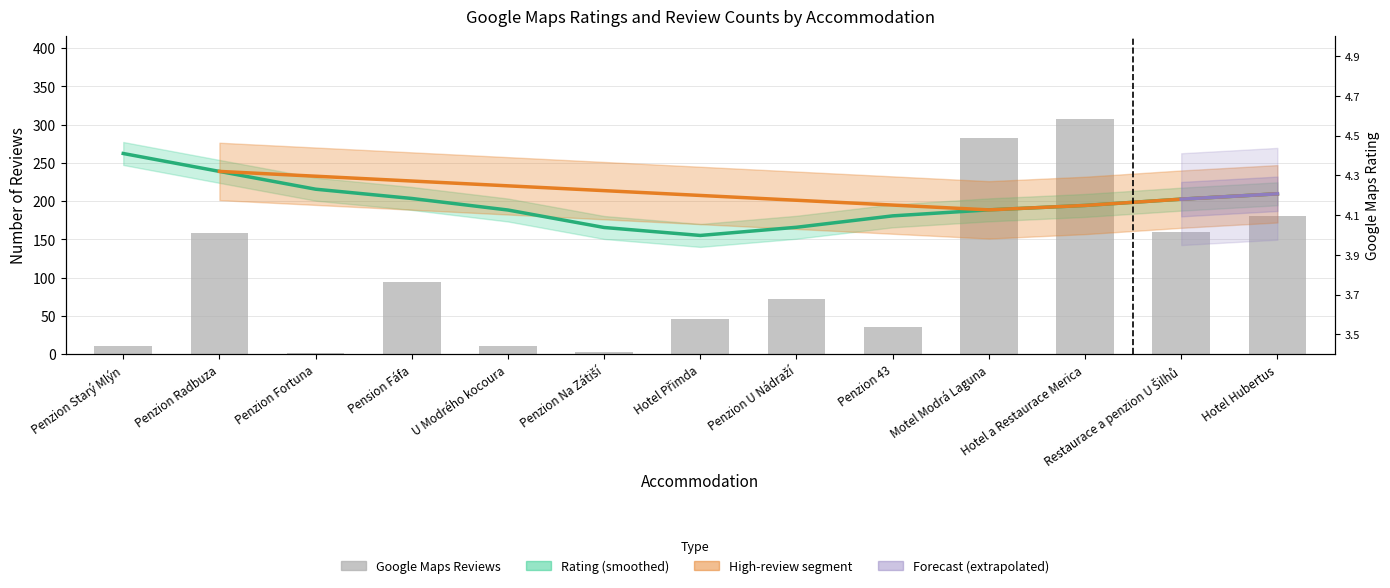

What is the average value?

105